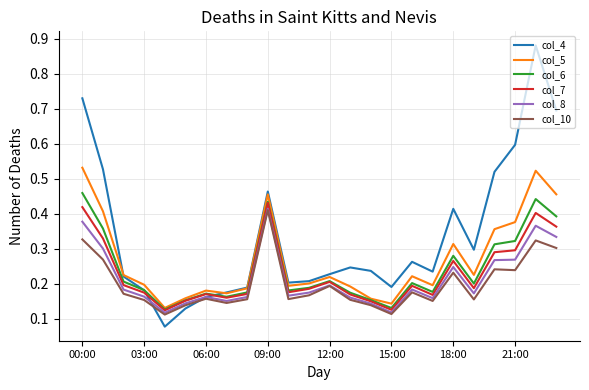

Which series has the largest total across all categories?

col_4